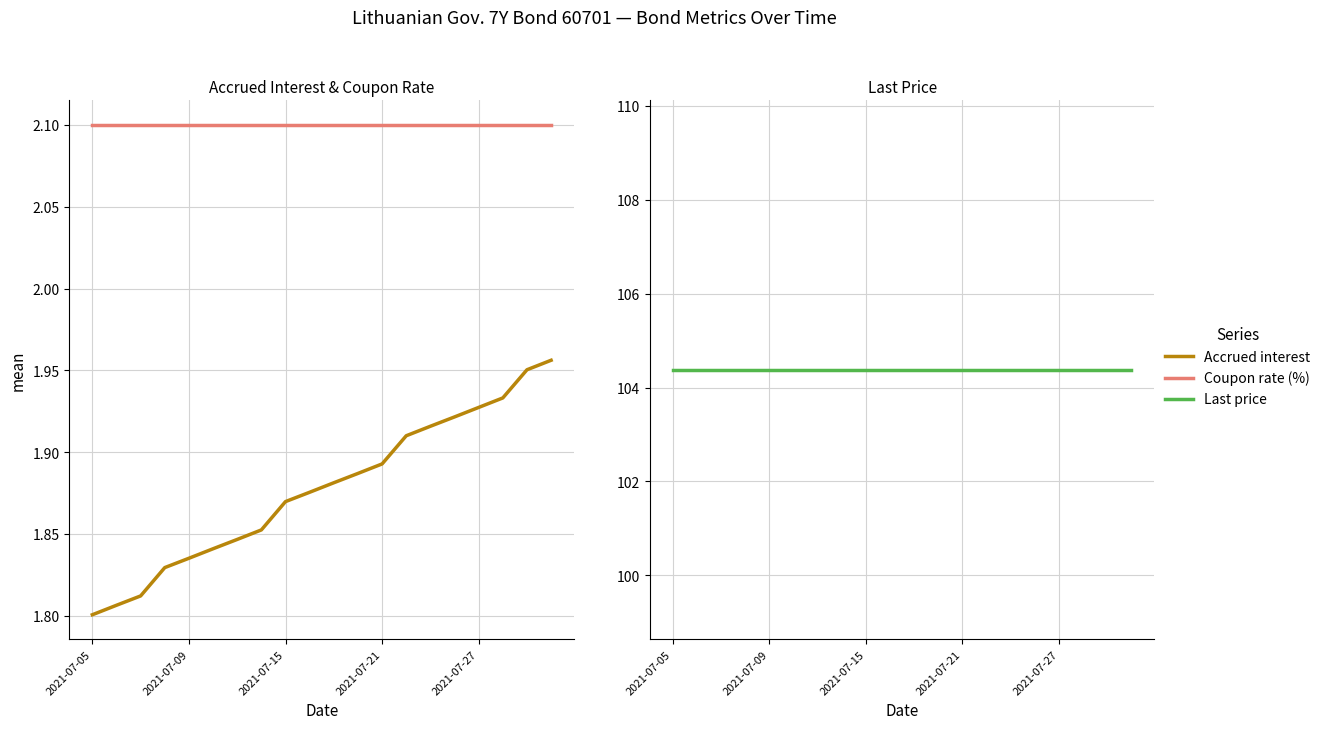

What is the average value of the Accrued interest series?

1.9